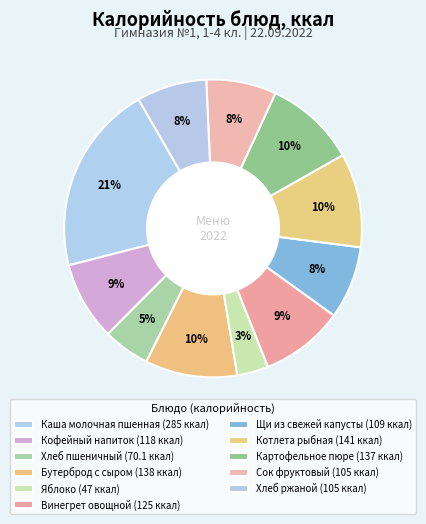

Which has a higher value, Картофельное пюре or Каша молочная пшенная?

Каша молочная пшенная